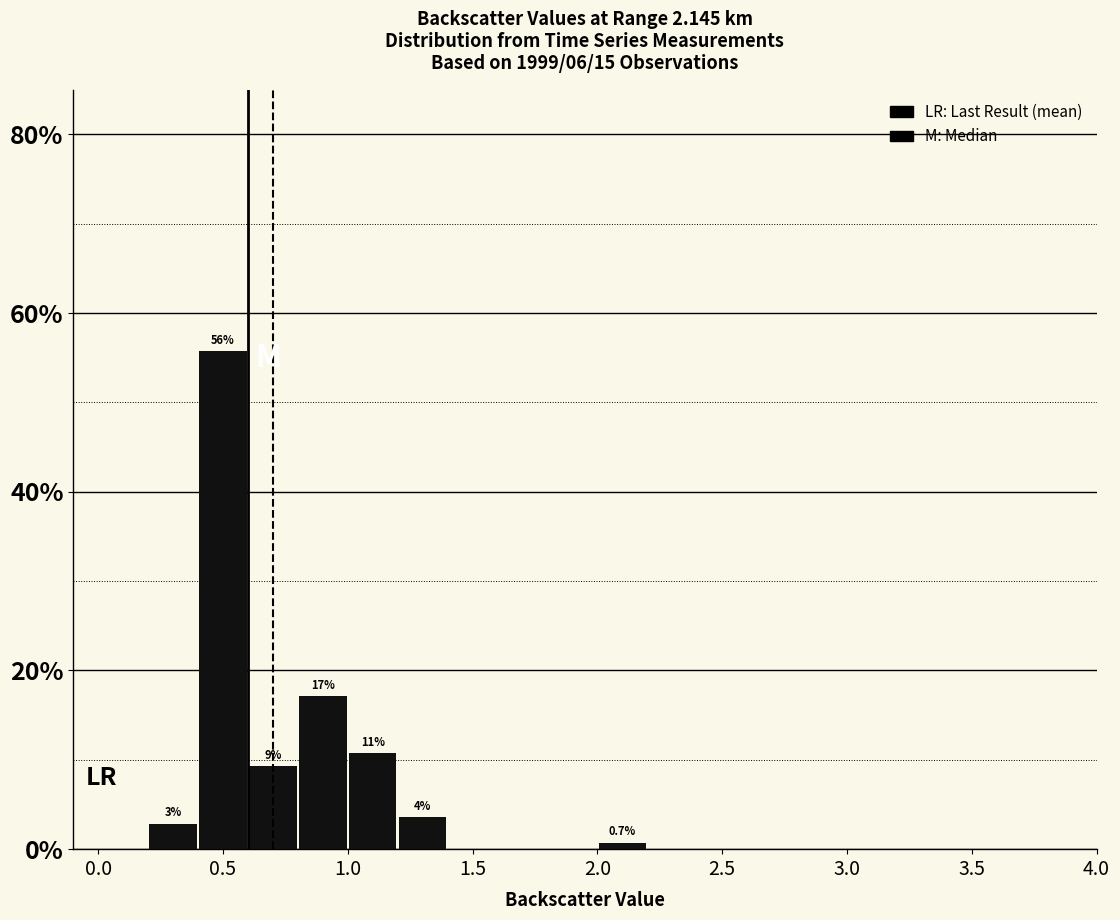

Over which range of the x-axis is the bar tallest?

0.4 to 0.6